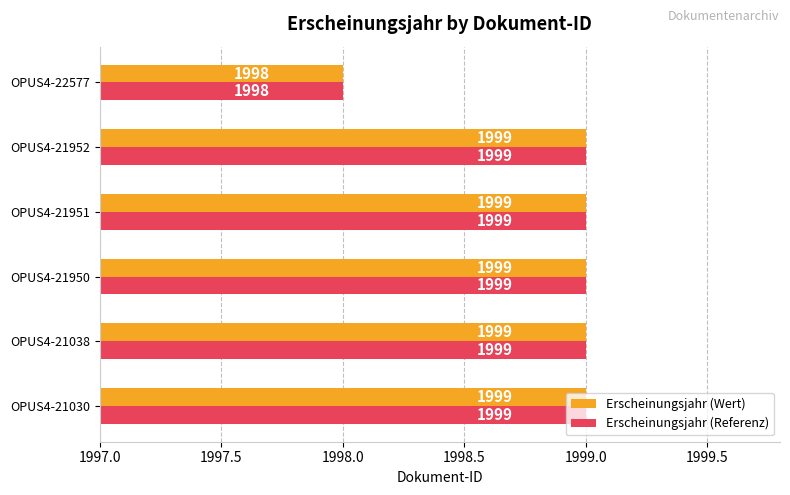

What is the lowest value of the Erscheinungsjahr (Referenz) series?

1998